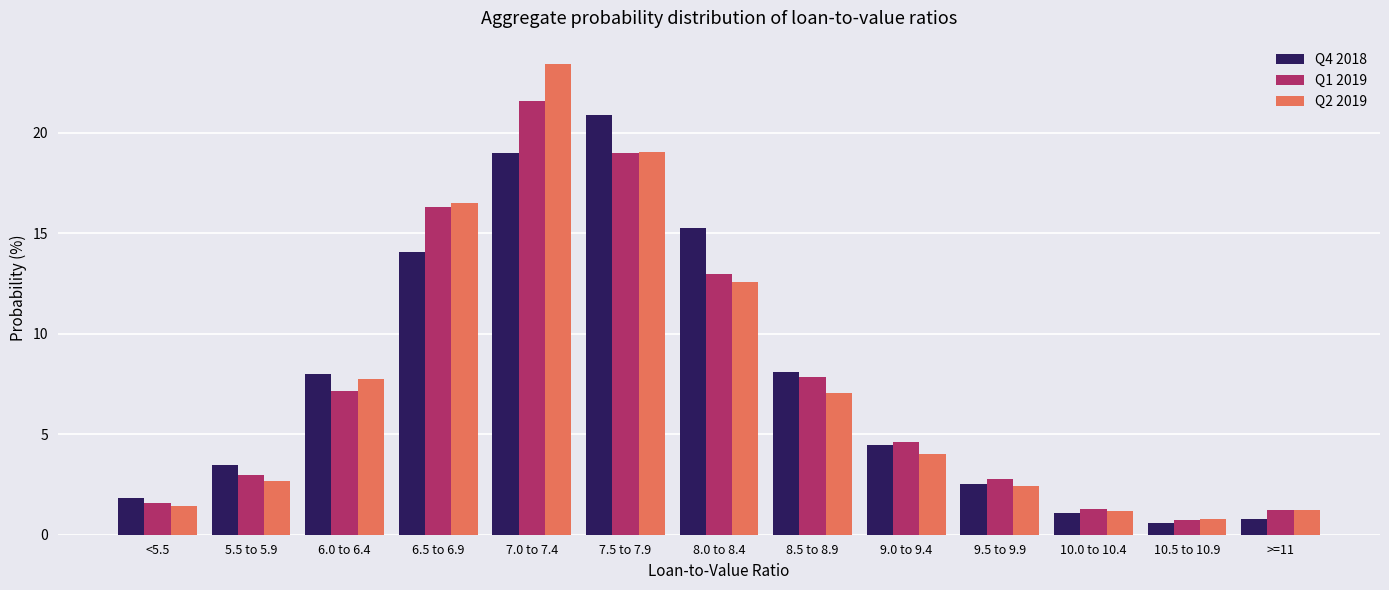

What is the lowest value of the Q1 2019 series?

0.7